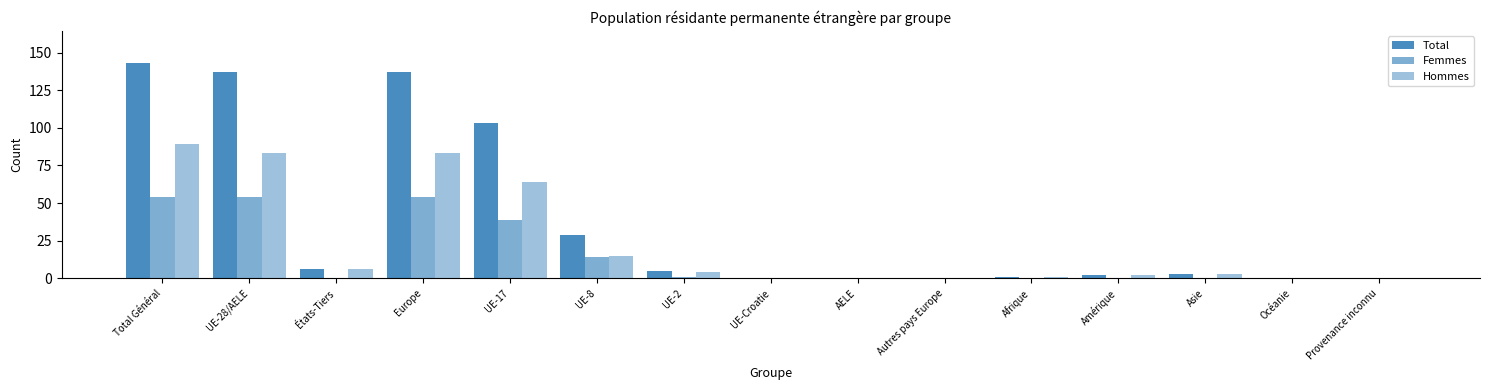

Are the bars horizontal?

No